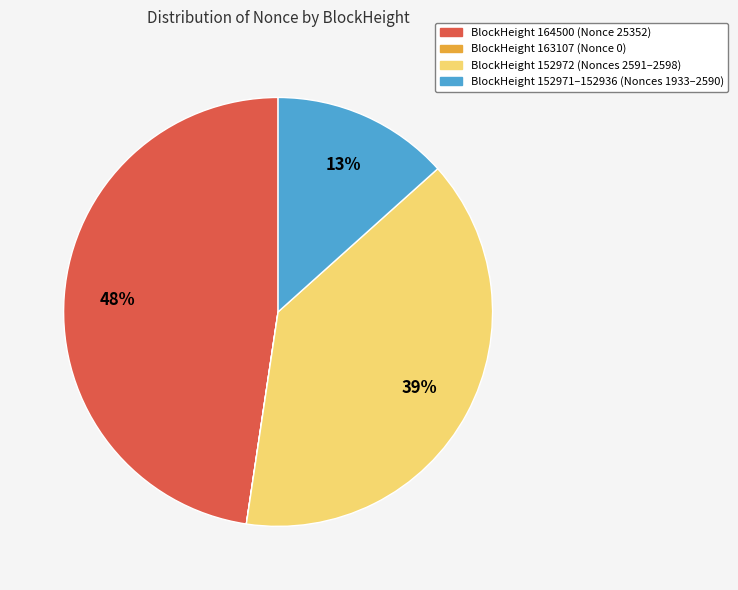

To the nearest percent, what percentage of the pie is BlockHeight 152972 (Nonces 2591–2598)?

39%